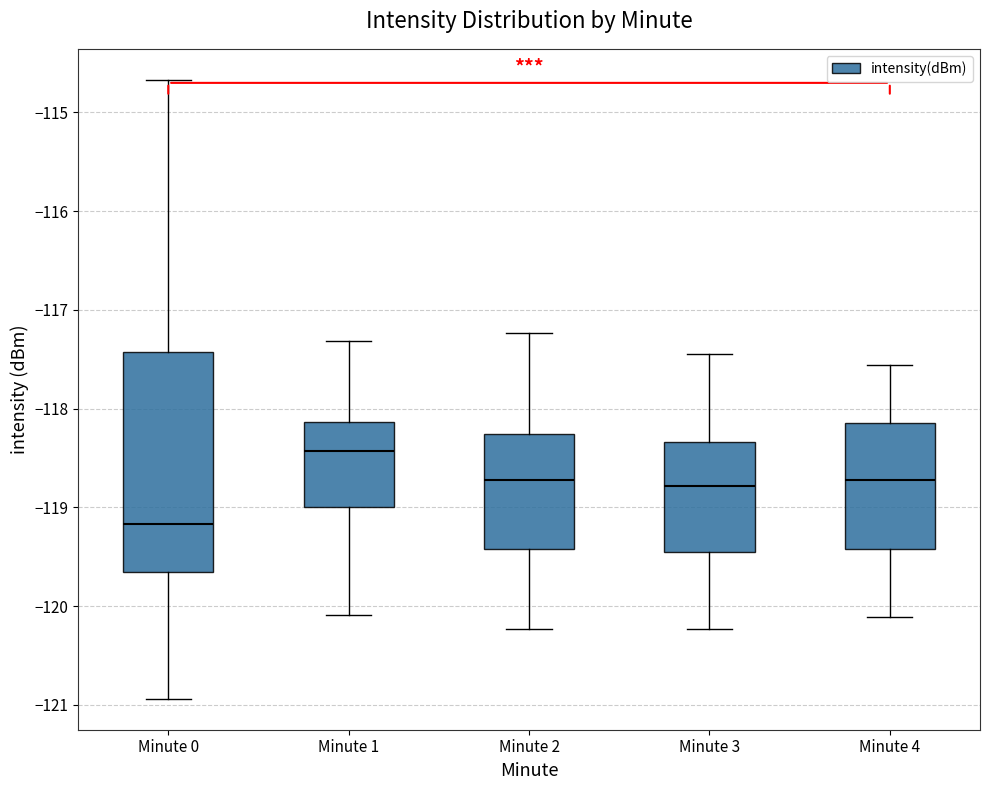

Where does the upper whisker of the box for Minute 2 end on the y-axis? The values are not printed on the chart, so give them approximately, as read against the axis.

-117.2